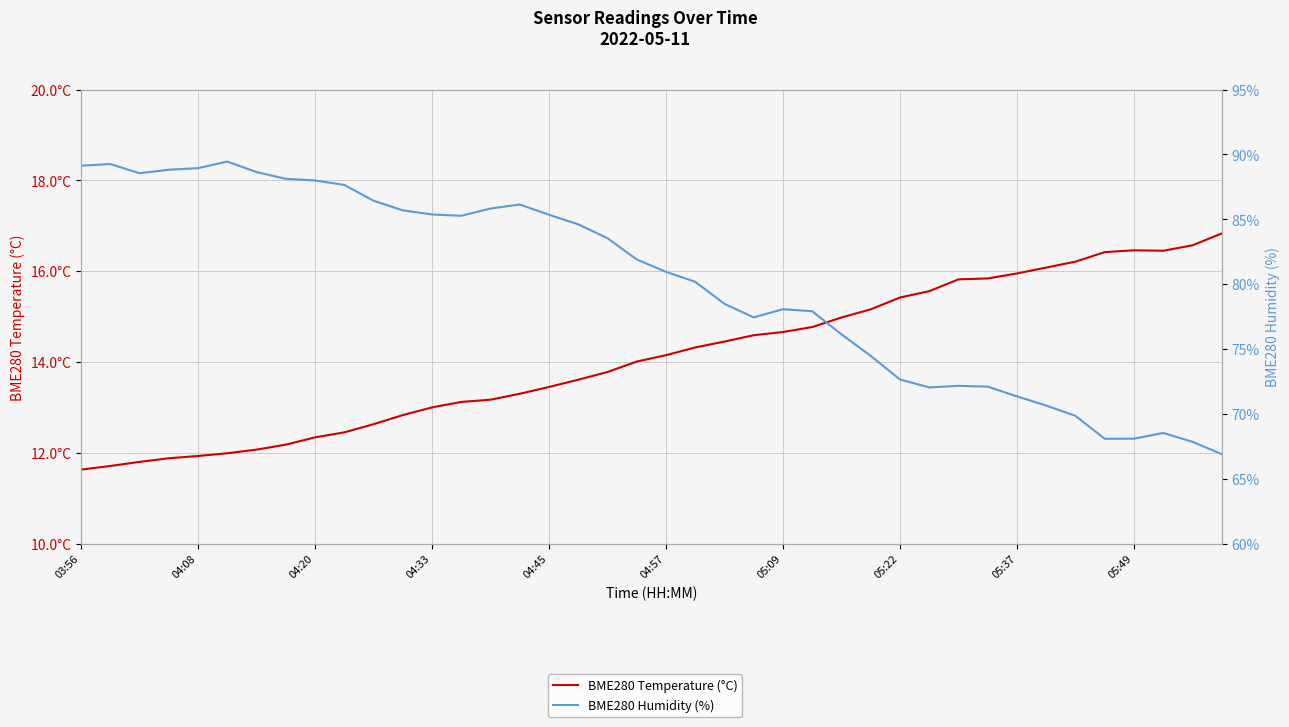

What value does the BME280 Temperature (°C) series have at 04:57?

14.2